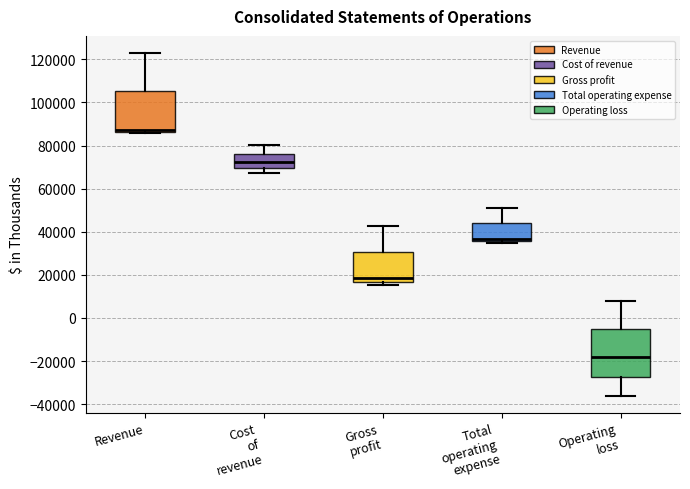

Comparing the boxes themselves (not the whiskers), which one is the tallest?

Operating loss